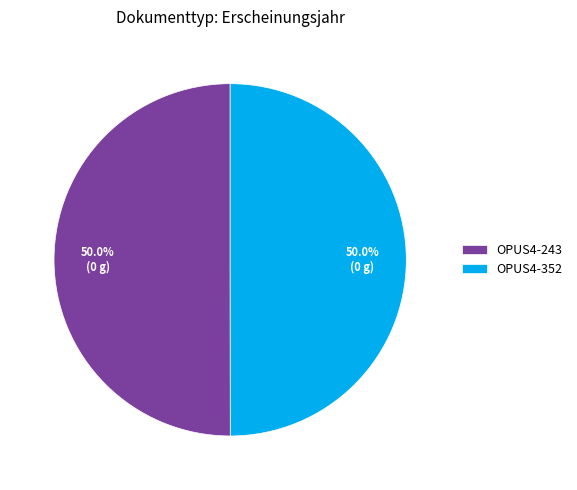

How much of the chart is everything except OPUS4-352?

50.0%